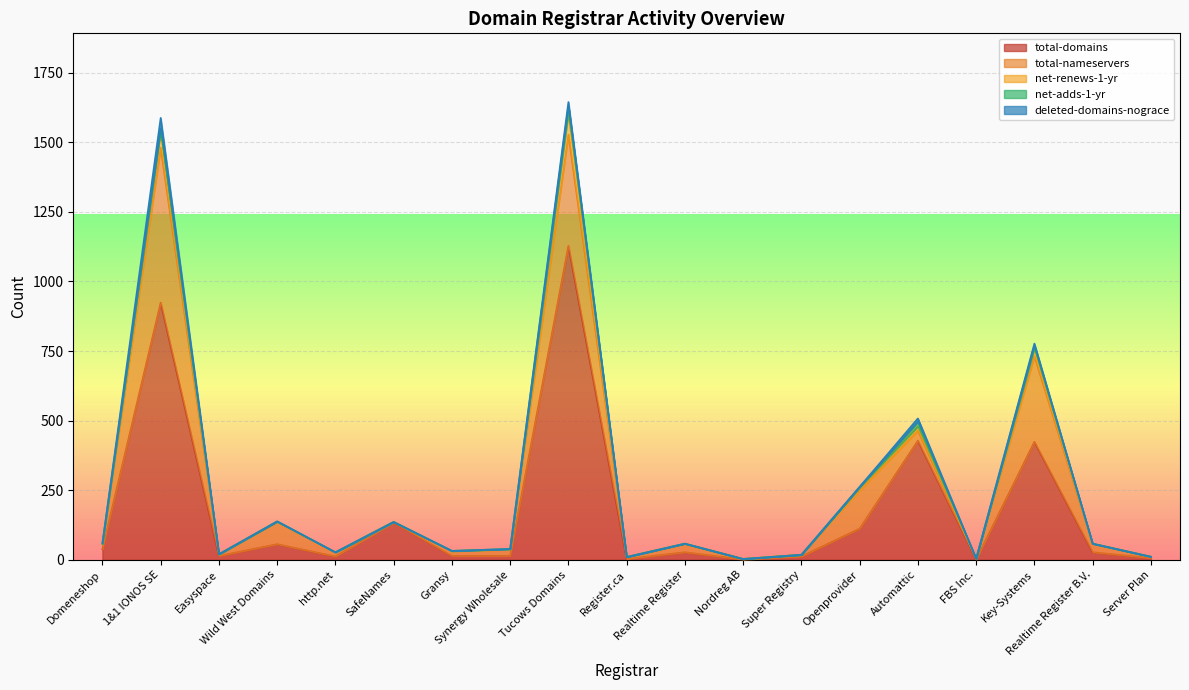

True or false: total-domains and net-renews-1-yr intersect in this chart.

False